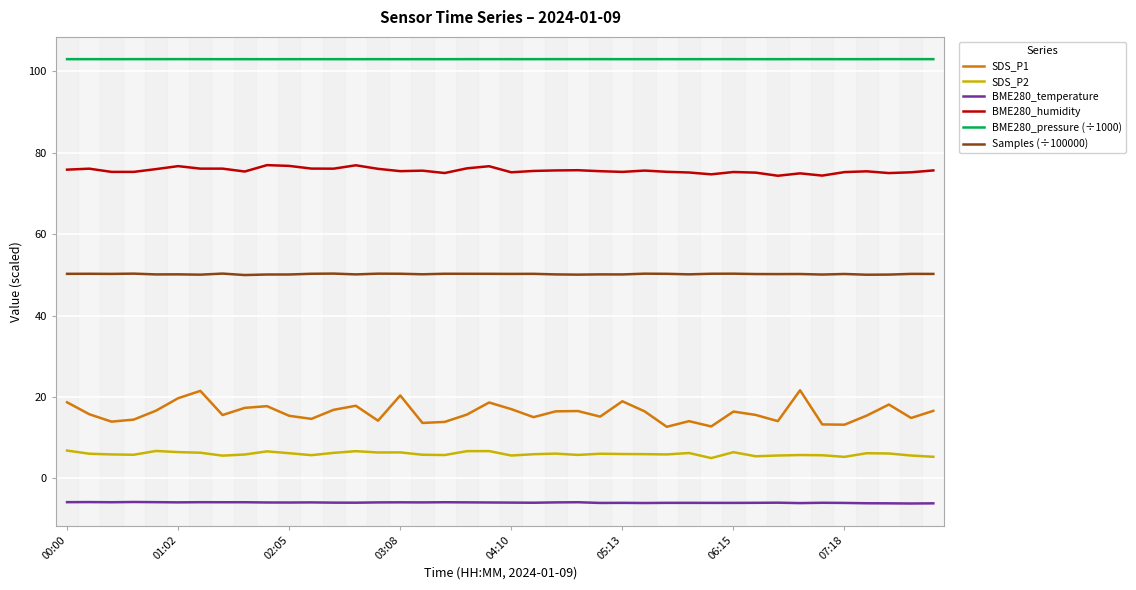

What is the lowest value of the BME280_humidity series?

74.3